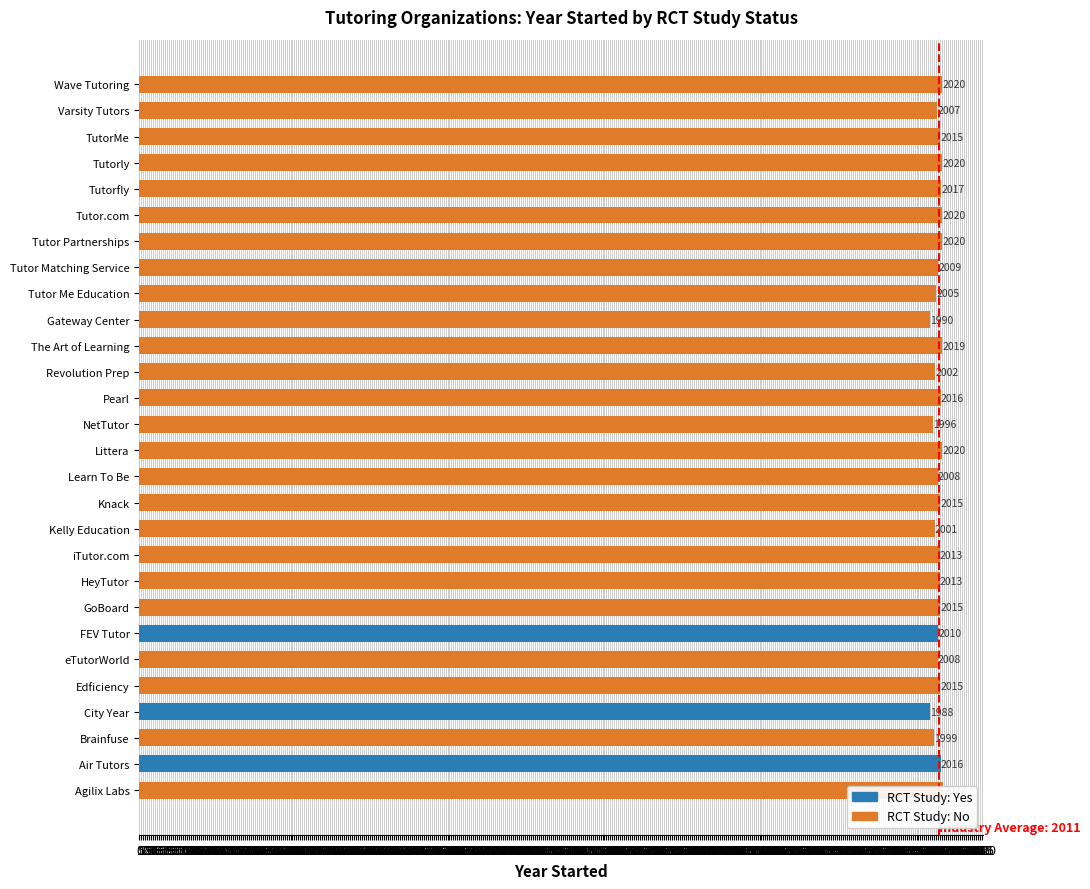

How many distinct data groups are displayed?

1